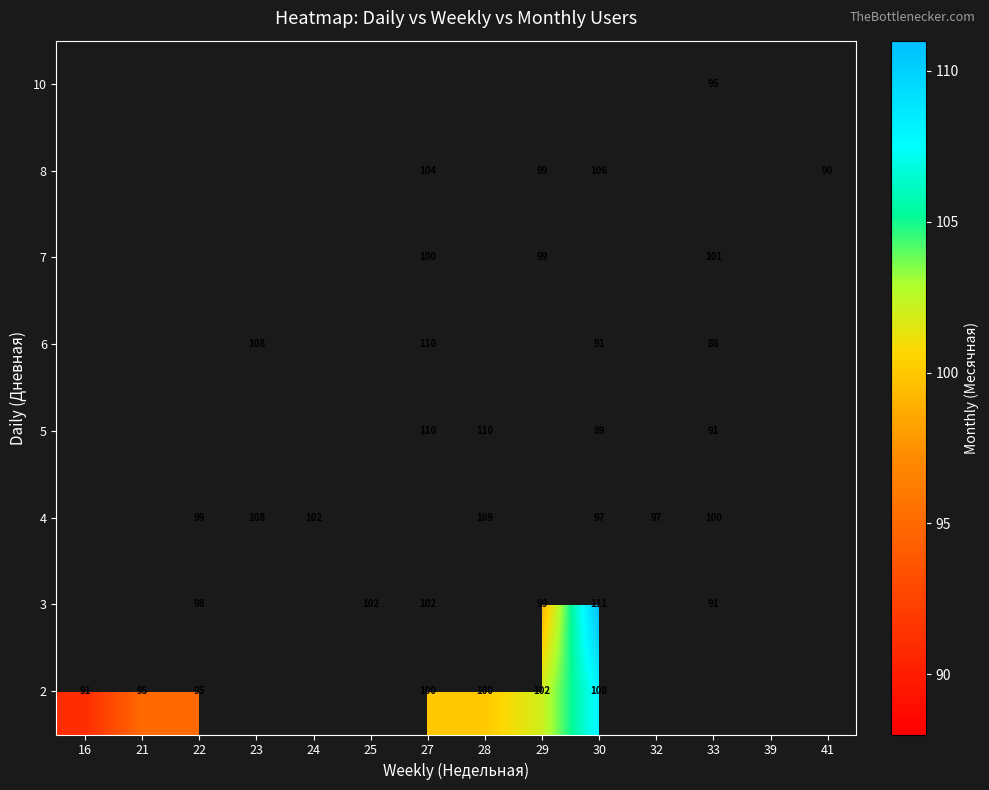

The 6 series shows 110 at 27. True or false?

True